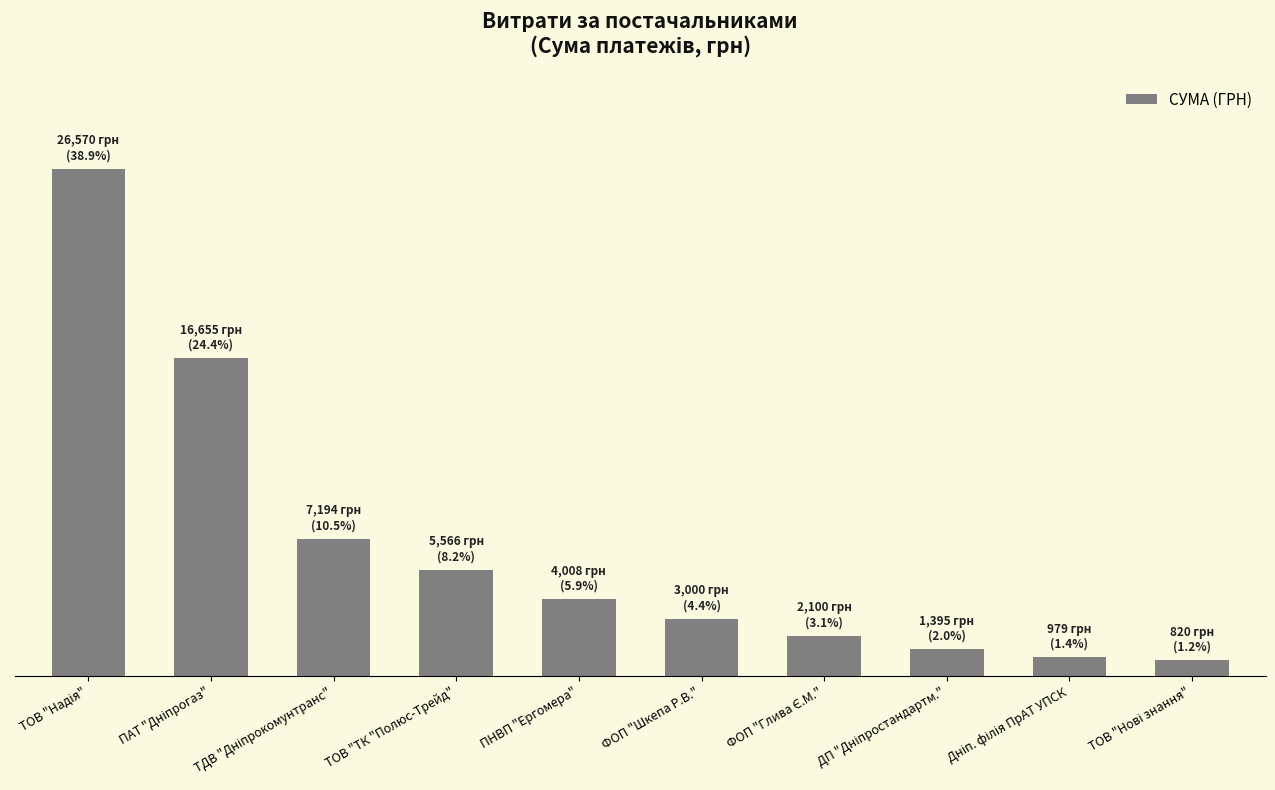

What is the value of the 3rd bar from the left?

7193.9